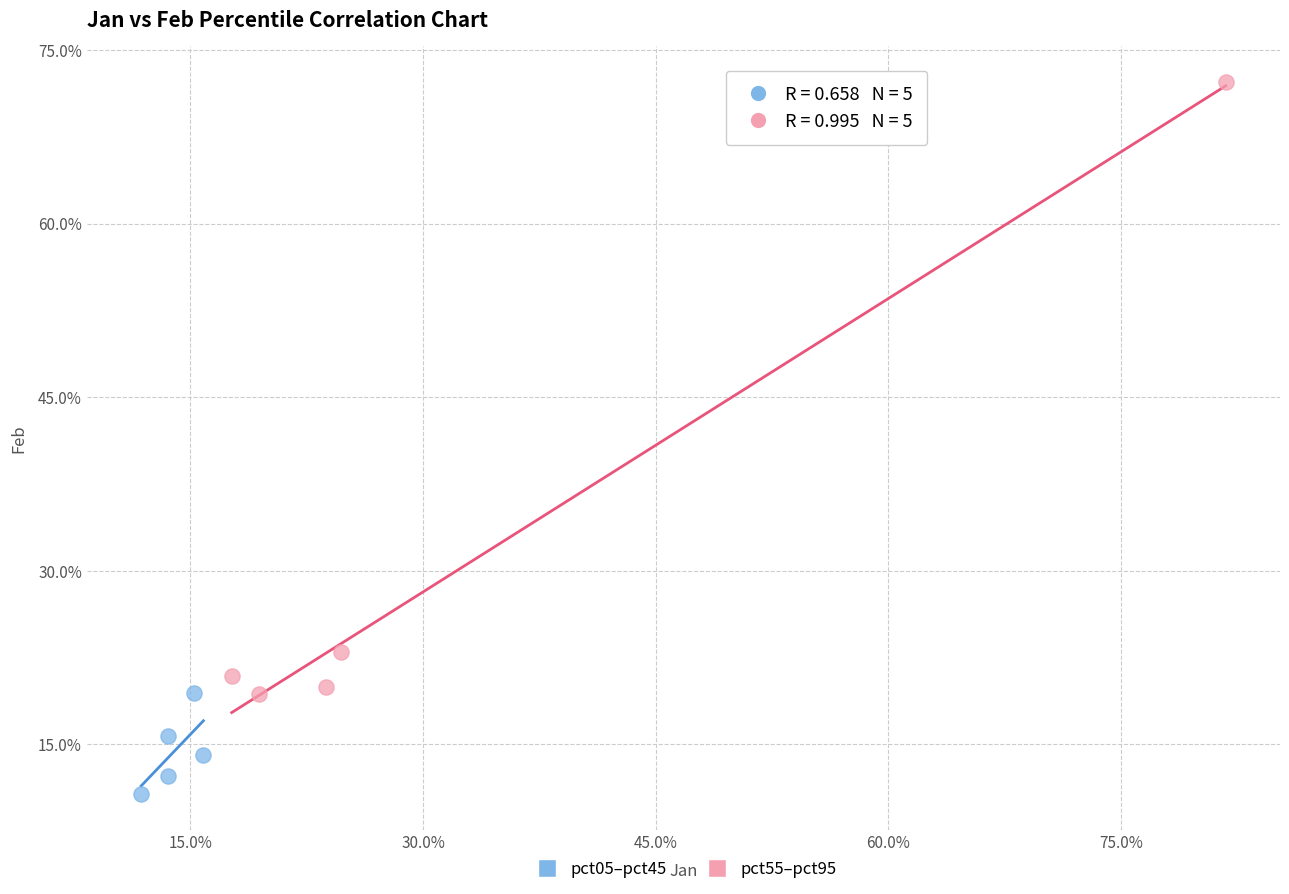

Which series reaches the maximum Y coordinate?

pct55–pct95